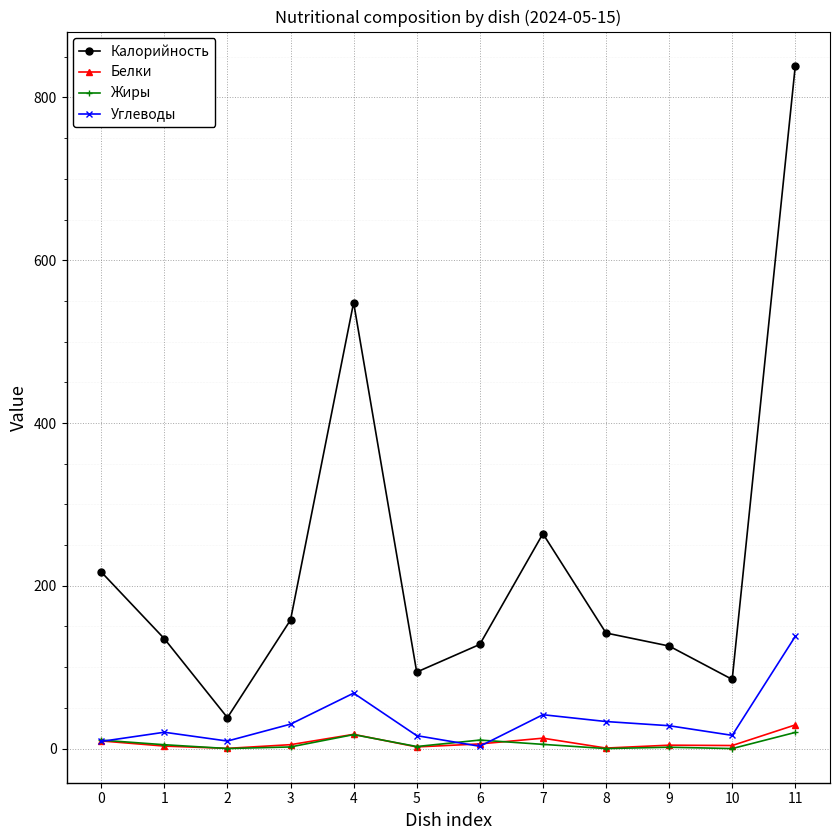

True or false: Углеводы has more than 0 points higher than both neighbors.

True